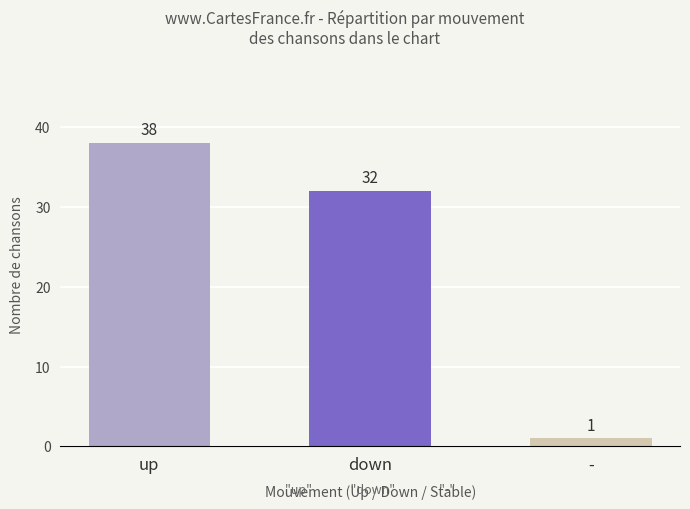

Reading right to left, extract all data points from this chart.

-=1	down=32	up=38